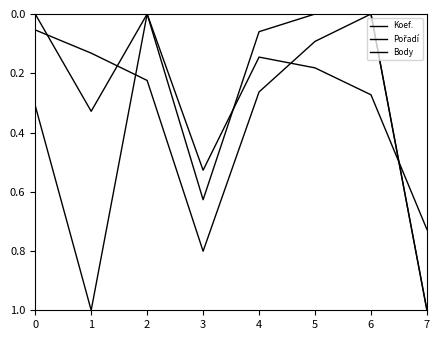

How many lines are shown in the chart?

3